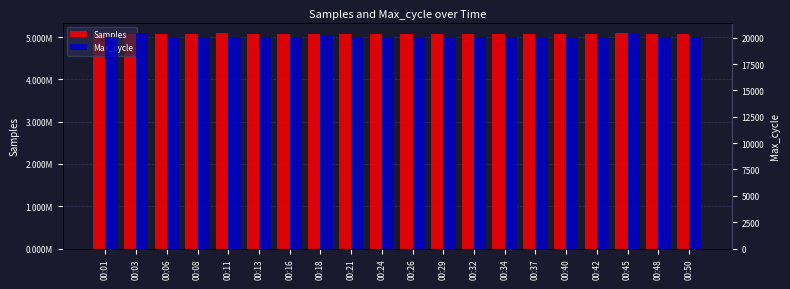

Which category has the highest value in the Max_cycle series?

00:03